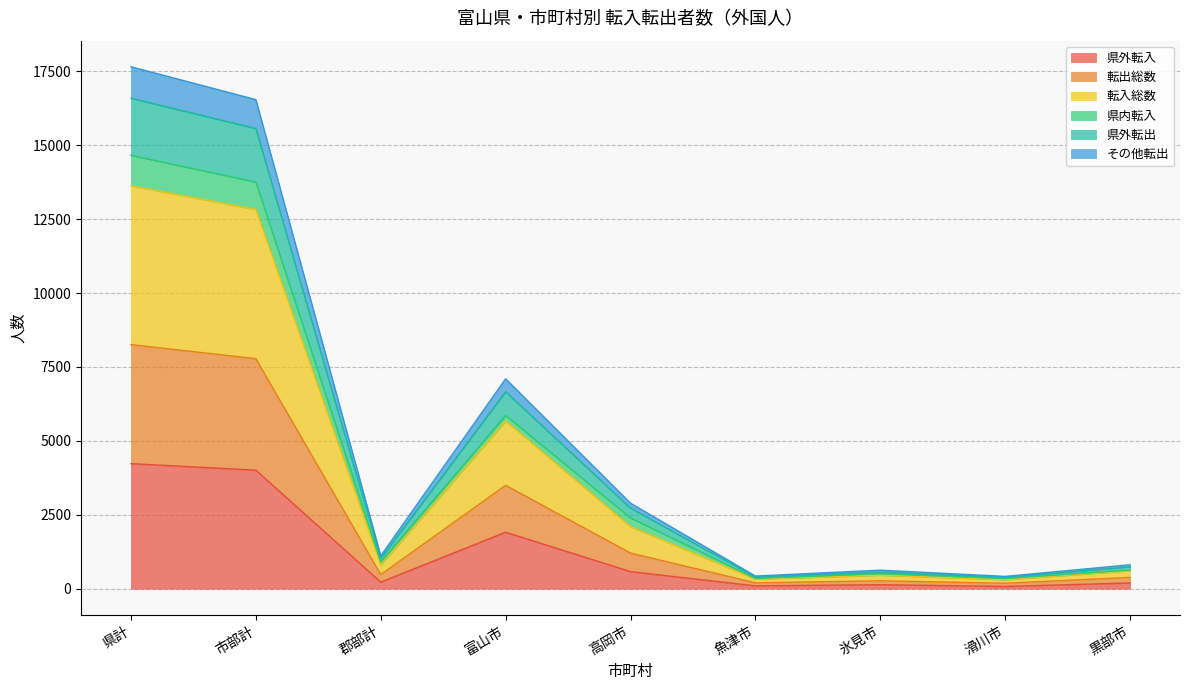

What is the highest value of the 県外転入 series?

4231